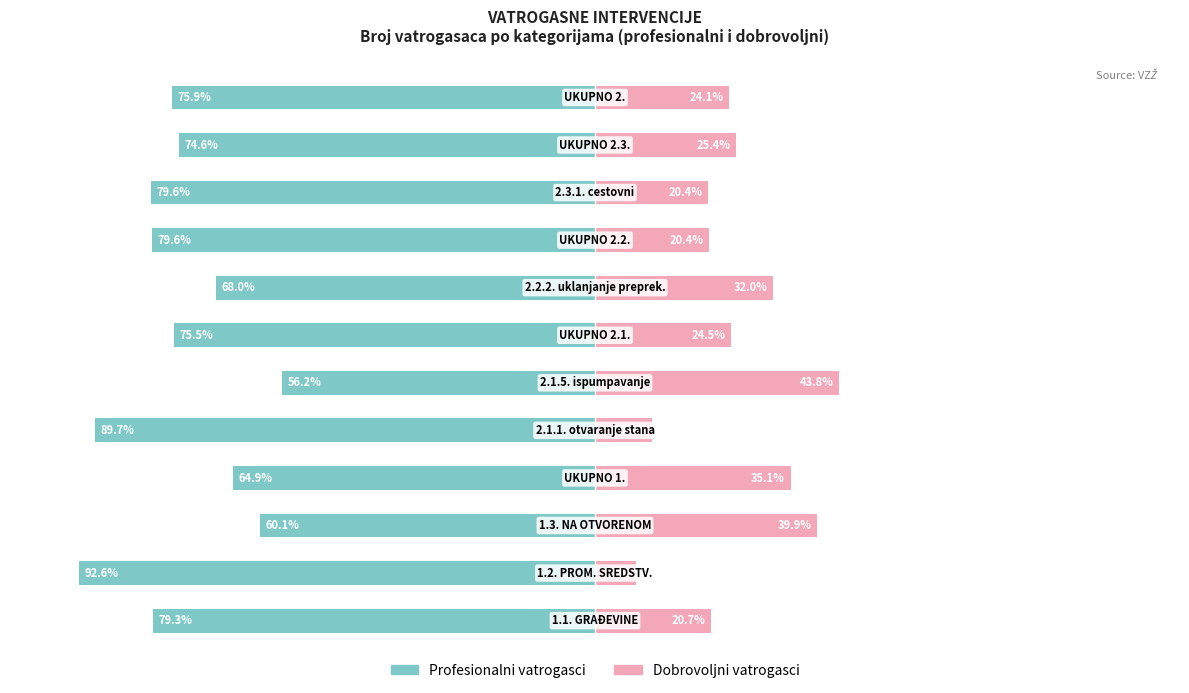

The Dobrovoljni vatrogasci series shows 5.9 at 0. True or false?

False